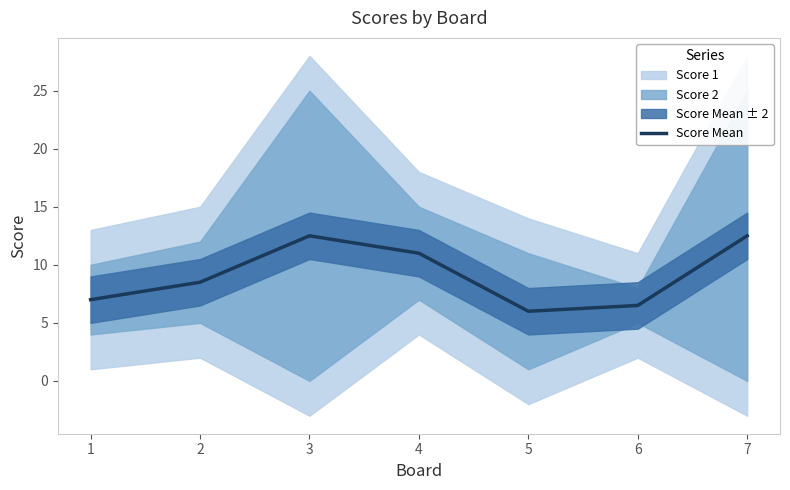

Rank the categories by value from lowest to highest.

5, 6, 1, 2, 4, 3, 7